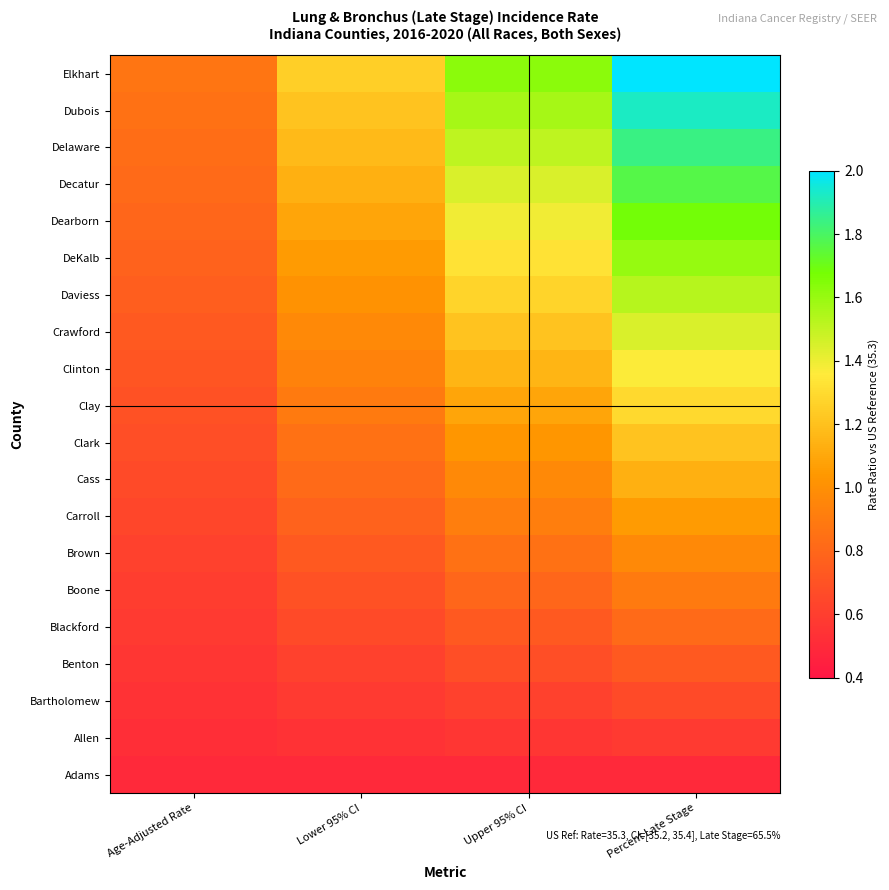

Reading left to right, transcribe all the data shown in this chart.

Adams: Age-Adjusted Rate=0.5	Lower 95% CI=0.5	Upper 95% CI=0.5	Percent Late Stage=0.5
Allen: Age-Adjusted Rate=0.5	Lower 95% CI=0.5	Upper 95% CI=0.6	Percent Late Stage=0.6
Bartholomew: Age-Adjusted Rate=0.5	Lower 95% CI=0.6	Upper 95% CI=0.6	Percent Late Stage=0.7
Benton: Age-Adjusted Rate=0.6	Lower 95% CI=0.6	Upper 95% CI=0.7	Percent Late Stage=0.7
Blackford: Age-Adjusted Rate=0.6	Lower 95% CI=0.7	Upper 95% CI=0.7	Percent Late Stage=0.8
Boone: Age-Adjusted Rate=0.6	Lower 95% CI=0.7	Upper 95% CI=0.8	Percent Late Stage=0.9
Brown: Age-Adjusted Rate=0.6	Lower 95% CI=0.7	Upper 95% CI=0.9	Percent Late Stage=1.0
Carroll: Age-Adjusted Rate=0.6	Lower 95% CI=0.8	Upper 95% CI=0.9	Percent Late Stage=1.1
Cass: Age-Adjusted Rate=0.7	Lower 95% CI=0.8	Upper 95% CI=1.0	Percent Late Stage=1.1
Clark: Age-Adjusted Rate=0.7	Lower 95% CI=0.9	Upper 95% CI=1.0	Percent Late Stage=1.2
Clay: Age-Adjusted Rate=0.7	Lower 95% CI=0.9	Upper 95% CI=1.1	Percent Late Stage=1.3
Clinton: Age-Adjusted Rate=0.7	Lower 95% CI=0.9	Upper 95% CI=1.2	Percent Late Stage=1.4
Crawford: Age-Adjusted Rate=0.7	Lower 95% CI=1.0	Upper 95% CI=1.2	Percent Late Stage=1.4
Daviess: Age-Adjusted Rate=0.8	Lower 95% CI=1.0	Upper 95% CI=1.3	Percent Late Stage=1.5
DeKalb: Age-Adjusted Rate=0.8	Lower 95% CI=1.1	Upper 95% CI=1.3	Percent Late Stage=1.6
Dearborn: Age-Adjusted Rate=0.8	Lower 95% CI=1.1	Upper 95% CI=1.4	Percent Late Stage=1.7
Decatur: Age-Adjusted Rate=0.8	Lower 95% CI=1.1	Upper 95% CI=1.4	Percent Late Stage=1.8
Delaware: Age-Adjusted Rate=0.8	Lower 95% CI=1.2	Upper 95% CI=1.5	Percent Late Stage=1.8
Dubois: Age-Adjusted Rate=0.9	Lower 95% CI=1.2	Upper 95% CI=1.6	Percent Late Stage=1.9
Elkhart: Age-Adjusted Rate=0.9	Lower 95% CI=1.2	Upper 95% CI=1.6	Percent Late Stage=2.0